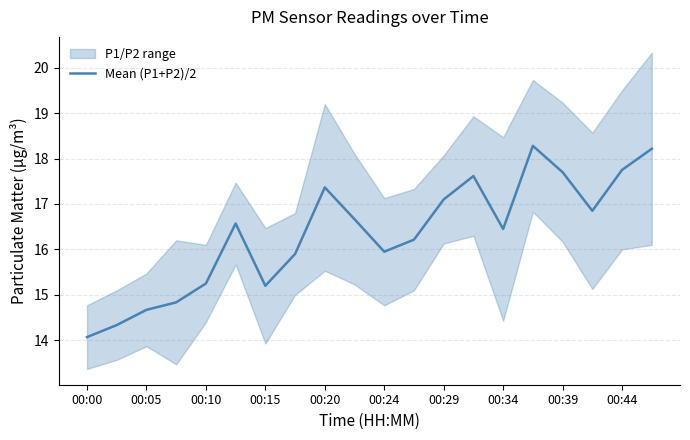

What is the sum of all values?

327.0